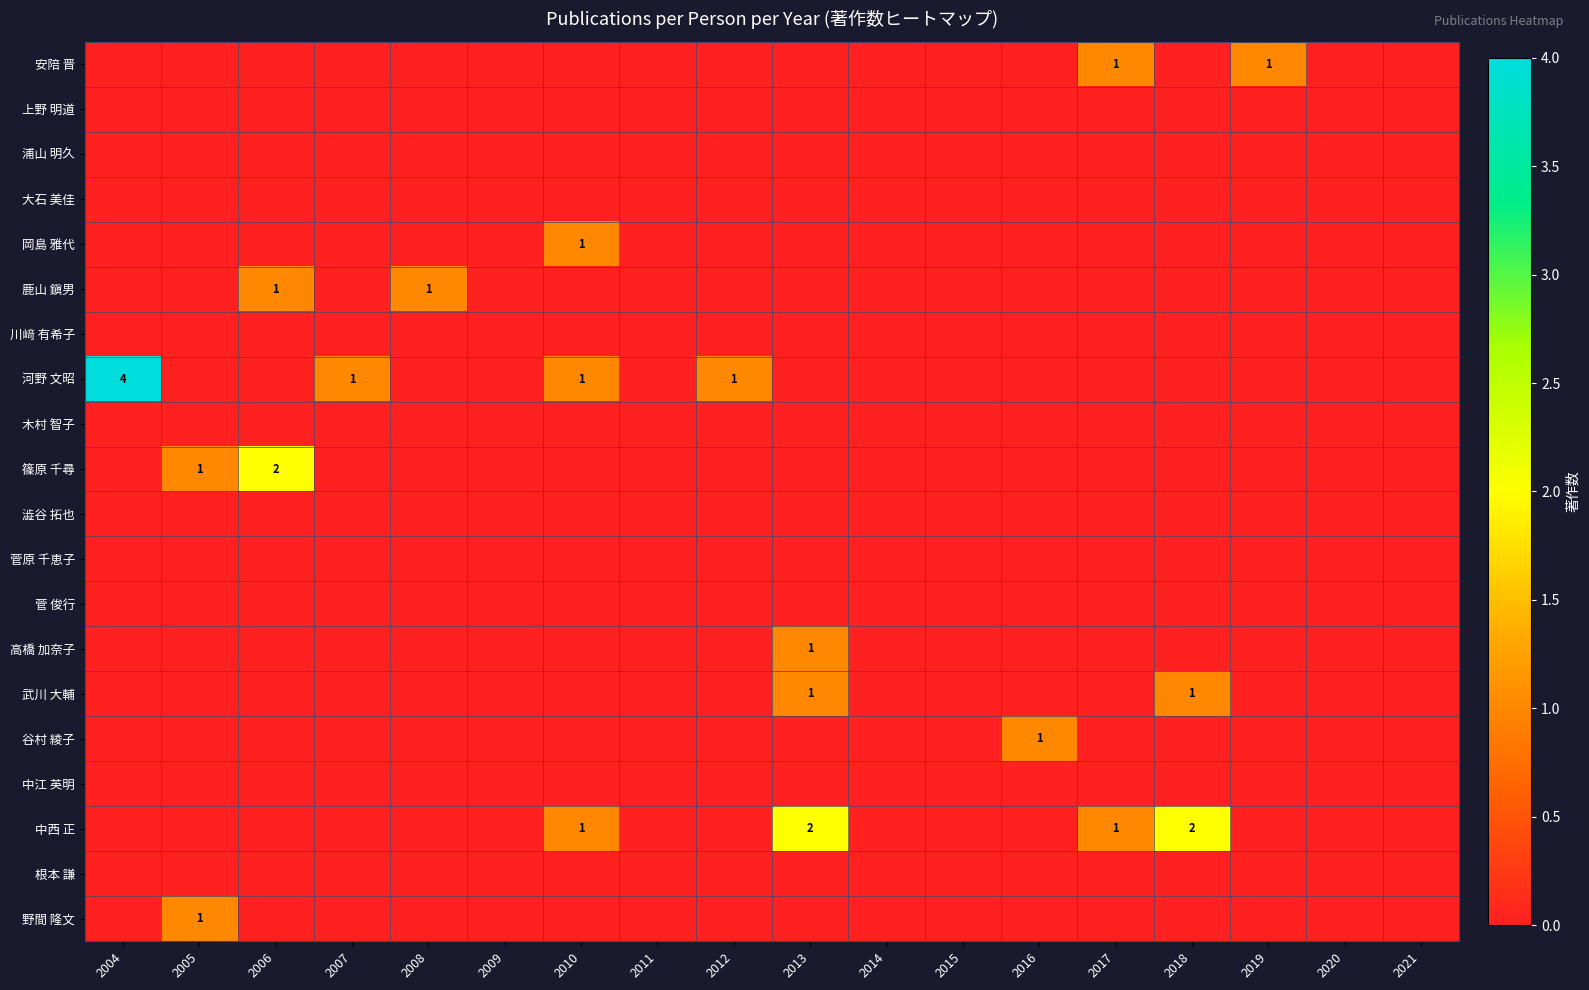

Is it true that 中西 正 equals 1 at 2010?

True